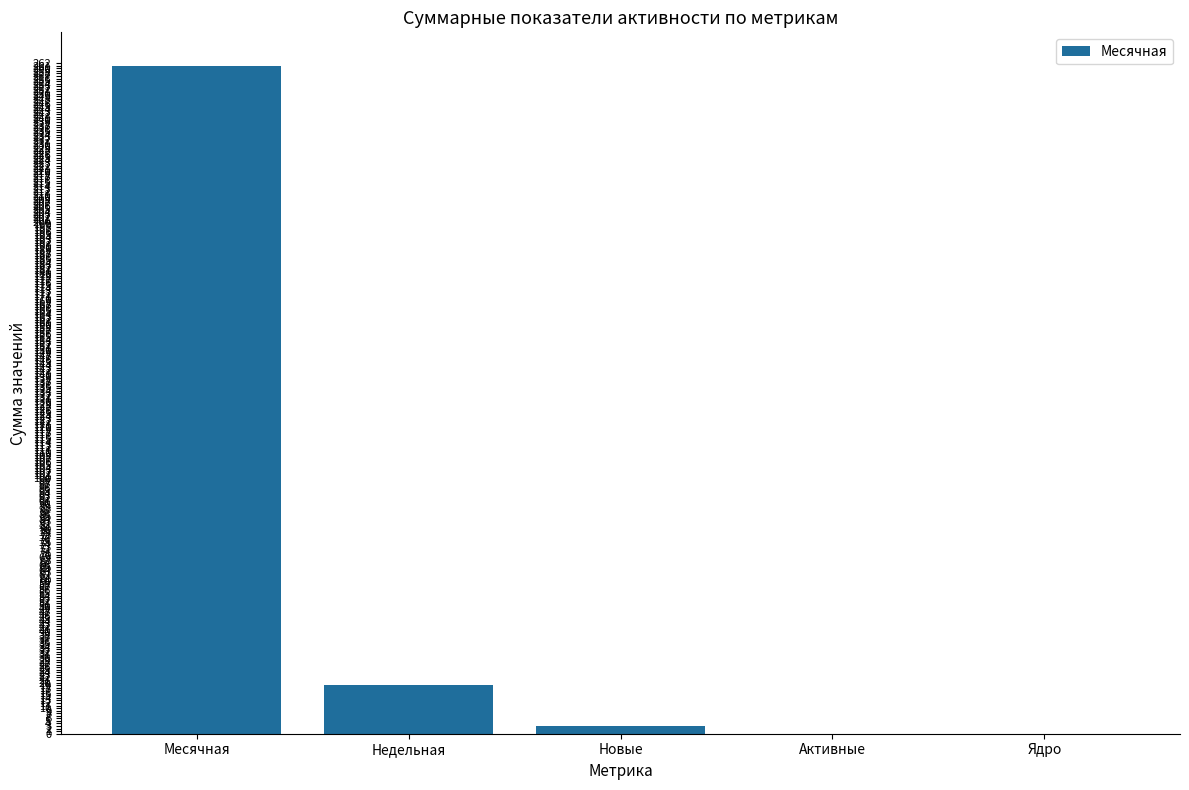

What is the maximum value shown in the chart?

261